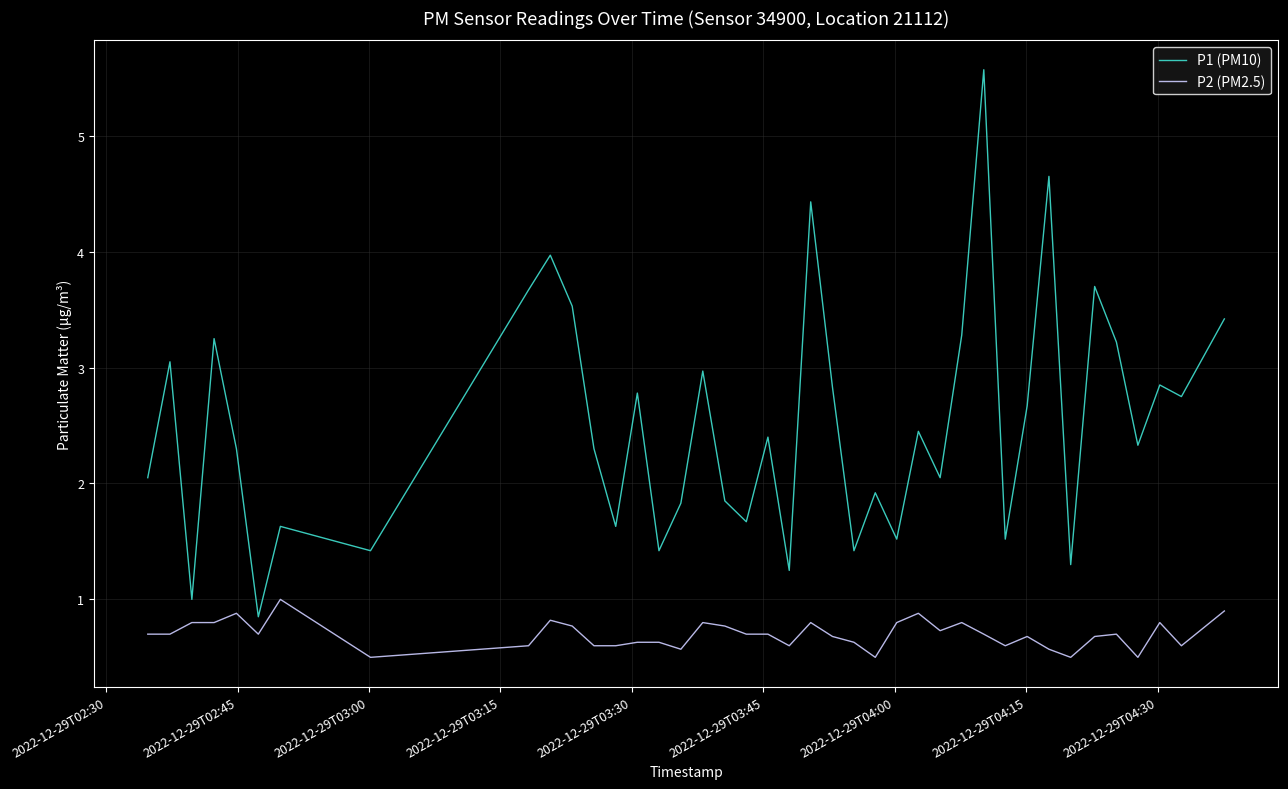

What is the maximum value for P2 (PM2.5)?

1.0